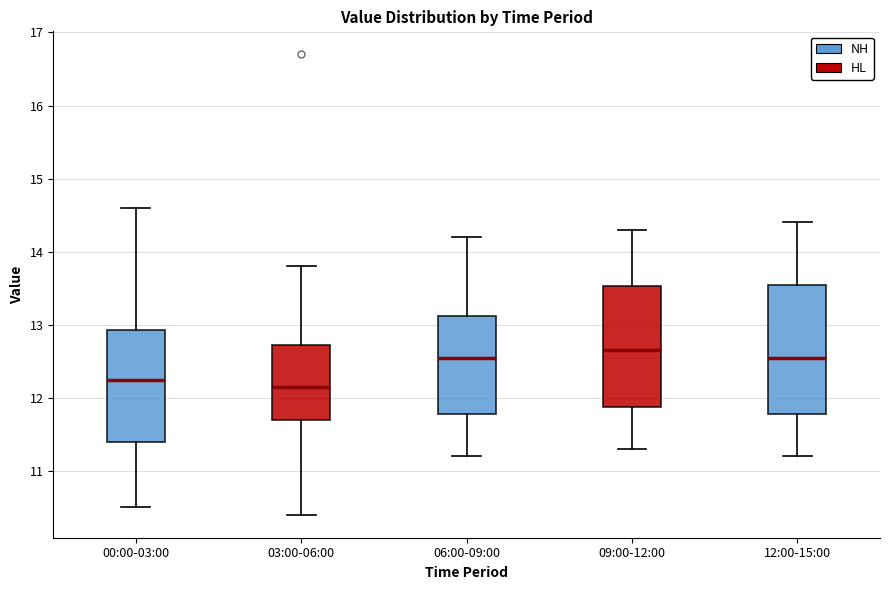

Which box is the tallest, from its lower edge to its upper edge?

12:00-15:00